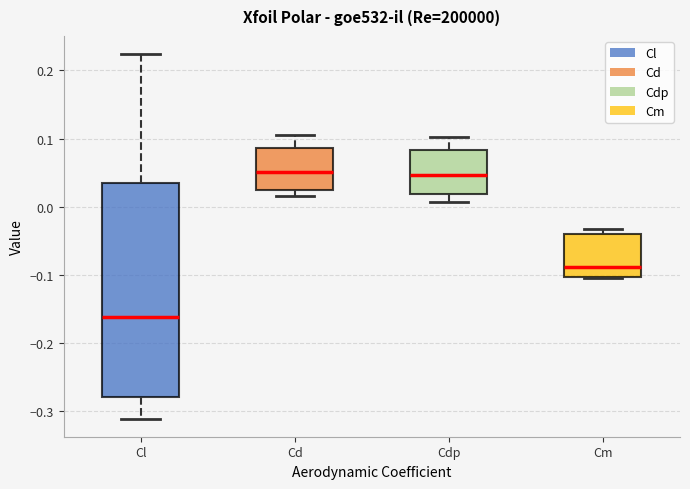

Which box's median line is the lowest?

Cl